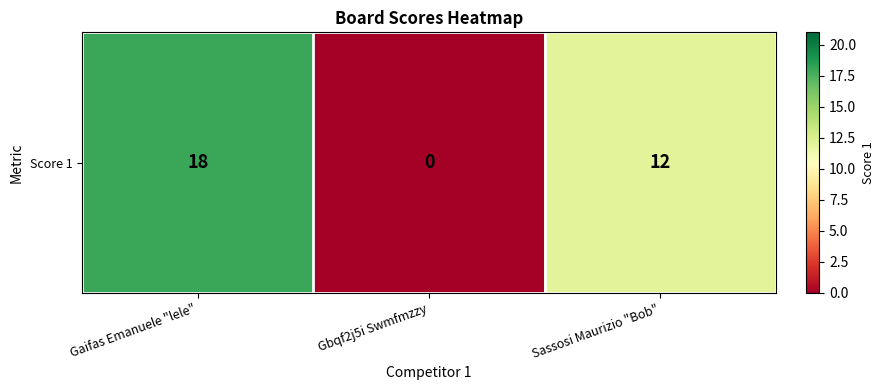

Where is the data nearest to the value 9?

Sassosi Maurizio "Bob"